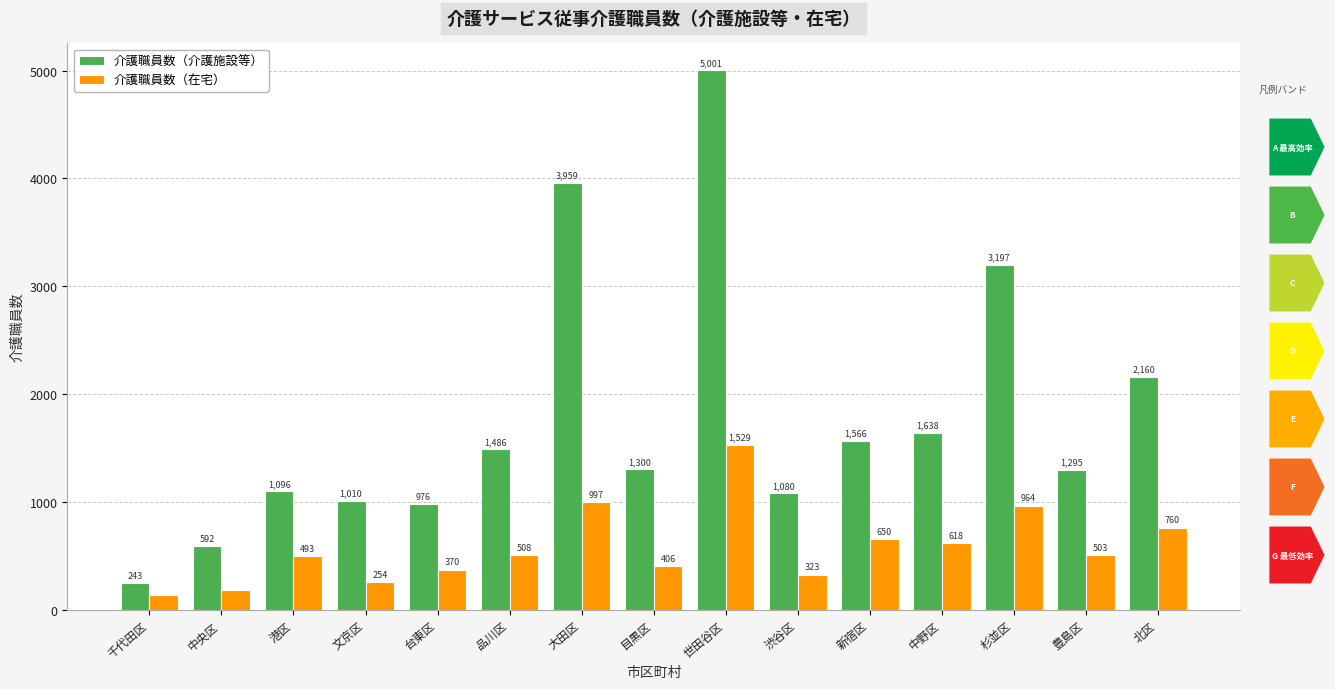

True or false: 介護職員数（在宅） has a value of 751.0 at 豊島区.

False